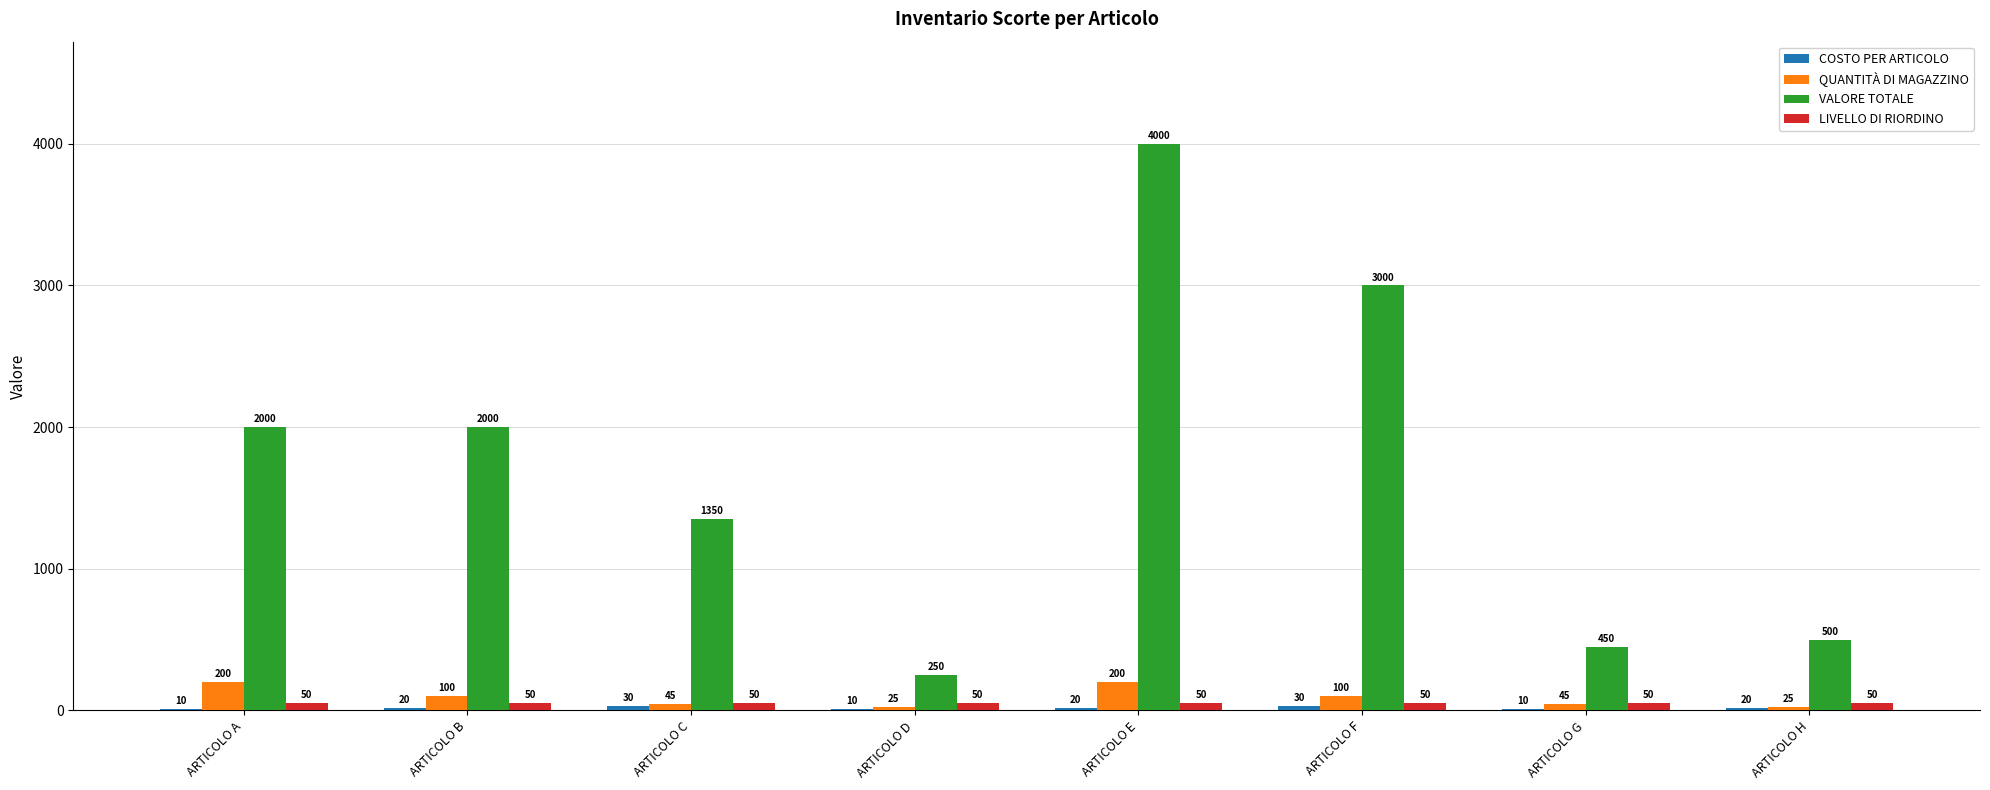

True or false: LIVELLO DI RIORDINO has a value of 50 at ARTICOLO G.

True